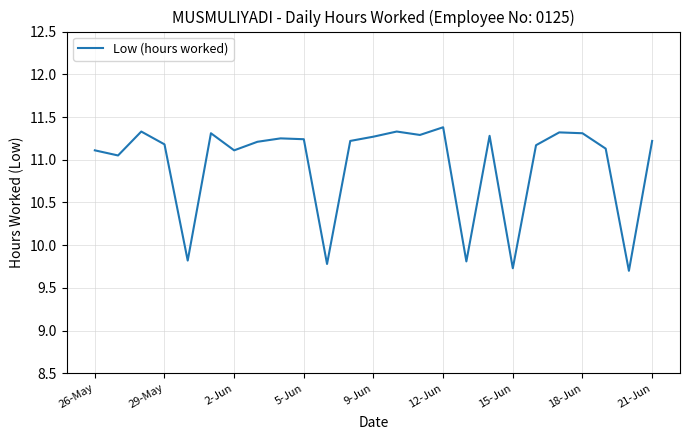

True or false: there are more than 1 points higher than both neighbors.

True